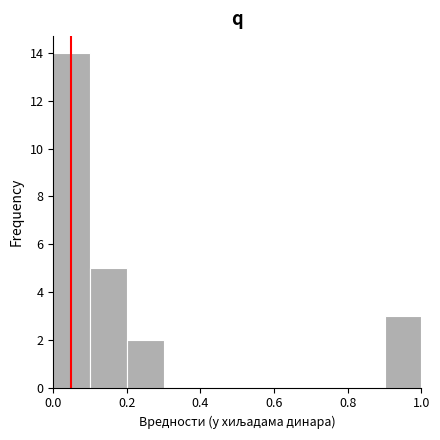

Which range on the x-axis has the tallest bar?

0.0 to 0.1